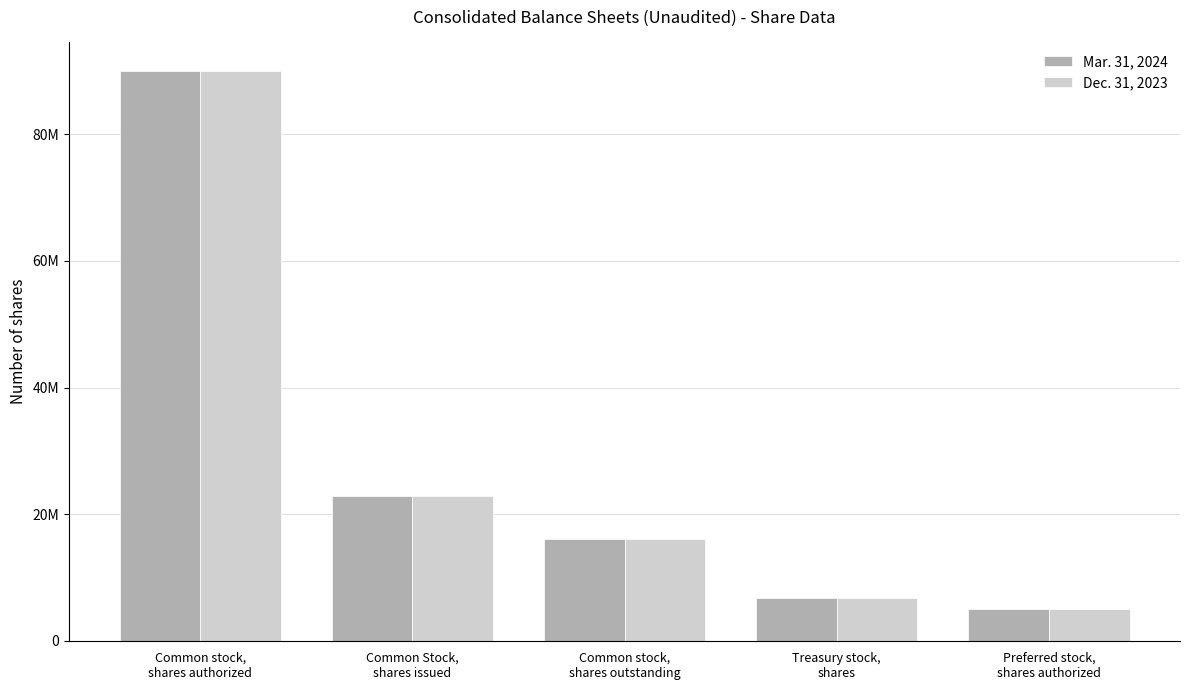

List the series in order of their overall mean, highest first.

Mar. 31, 2024, Dec. 31, 2023